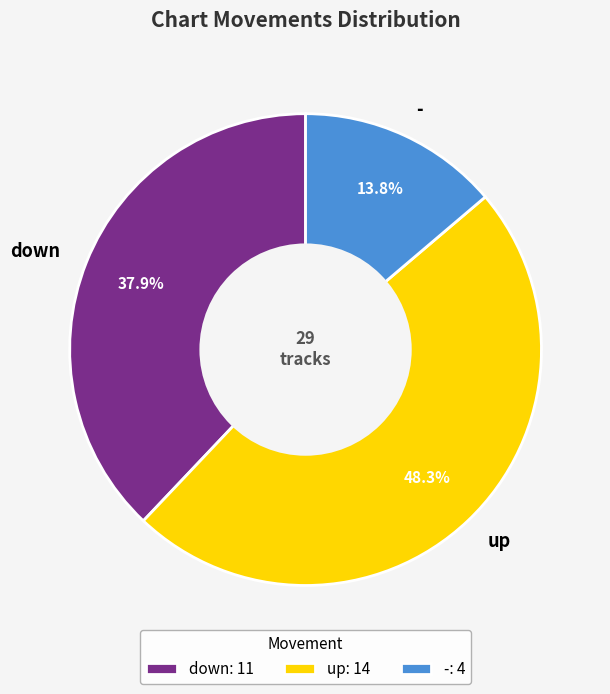

To the nearest percent, what portion does down represent?

38%